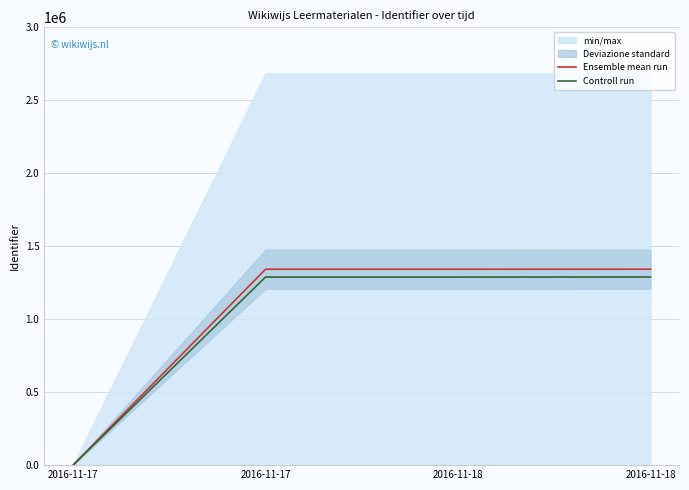

The value of Ensemble mean run at 2016-11-17 is 0.0. True or false?

True